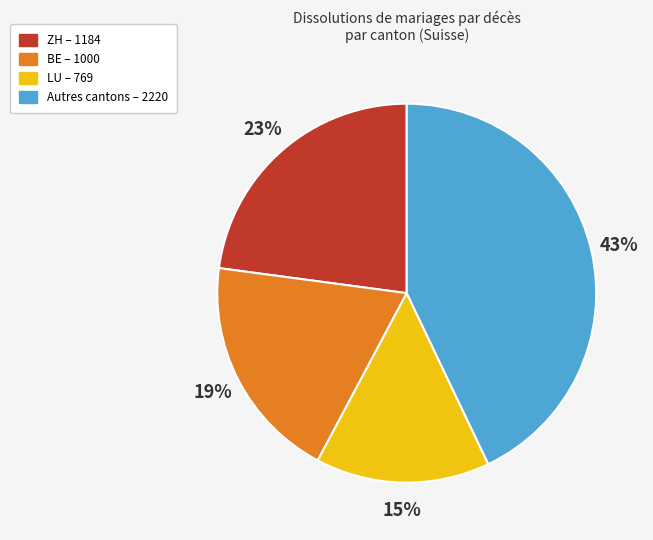

To the nearest percent, what is the average slice percentage?

25%